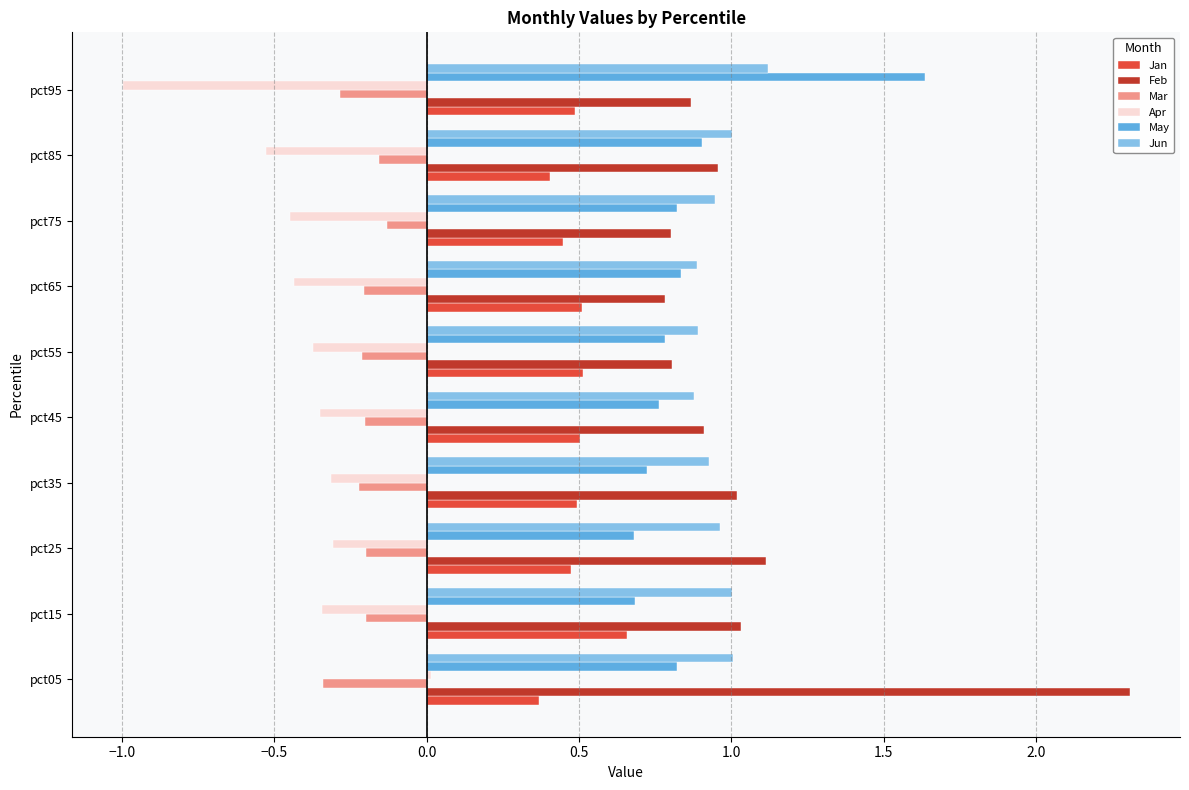

What is the sum of the Jun values at pct25 and pct55?

1.9